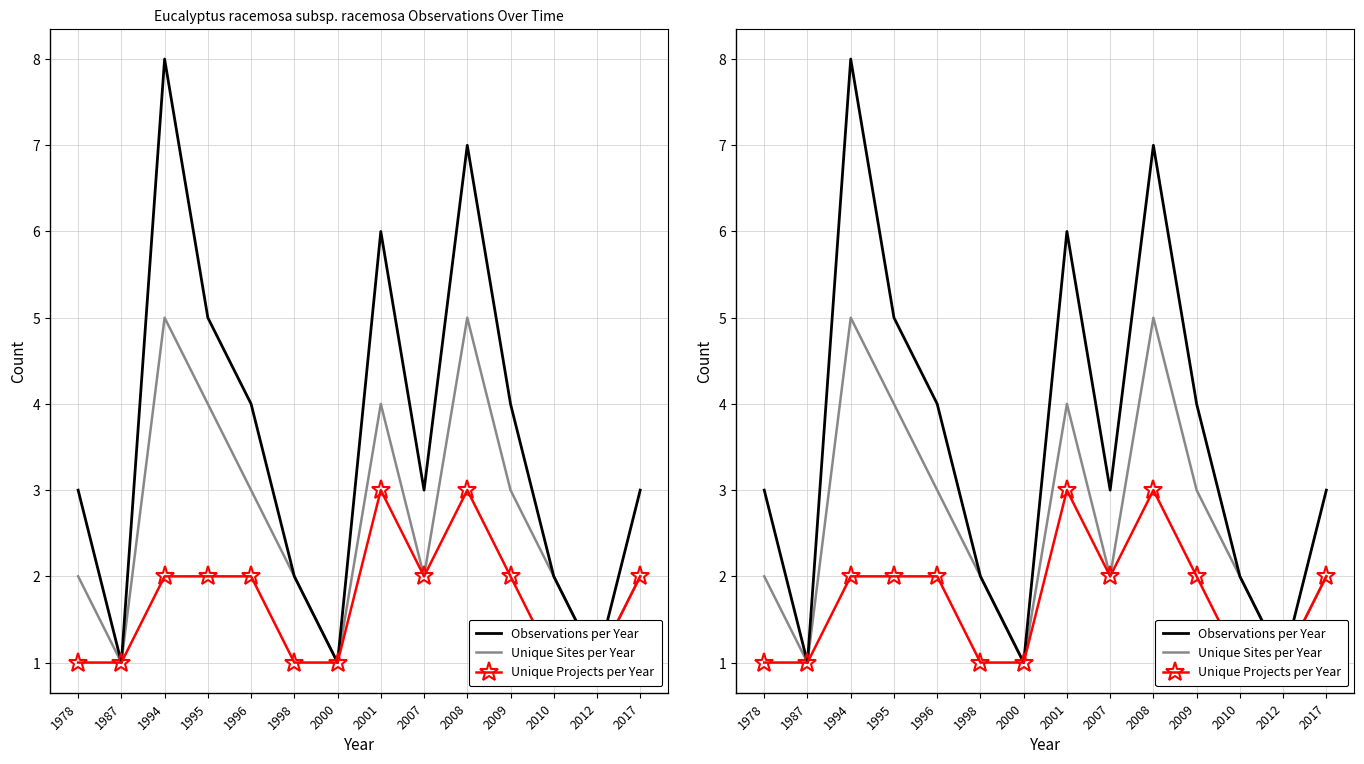

How many data points in Unique Projects per Year are above 2?

2